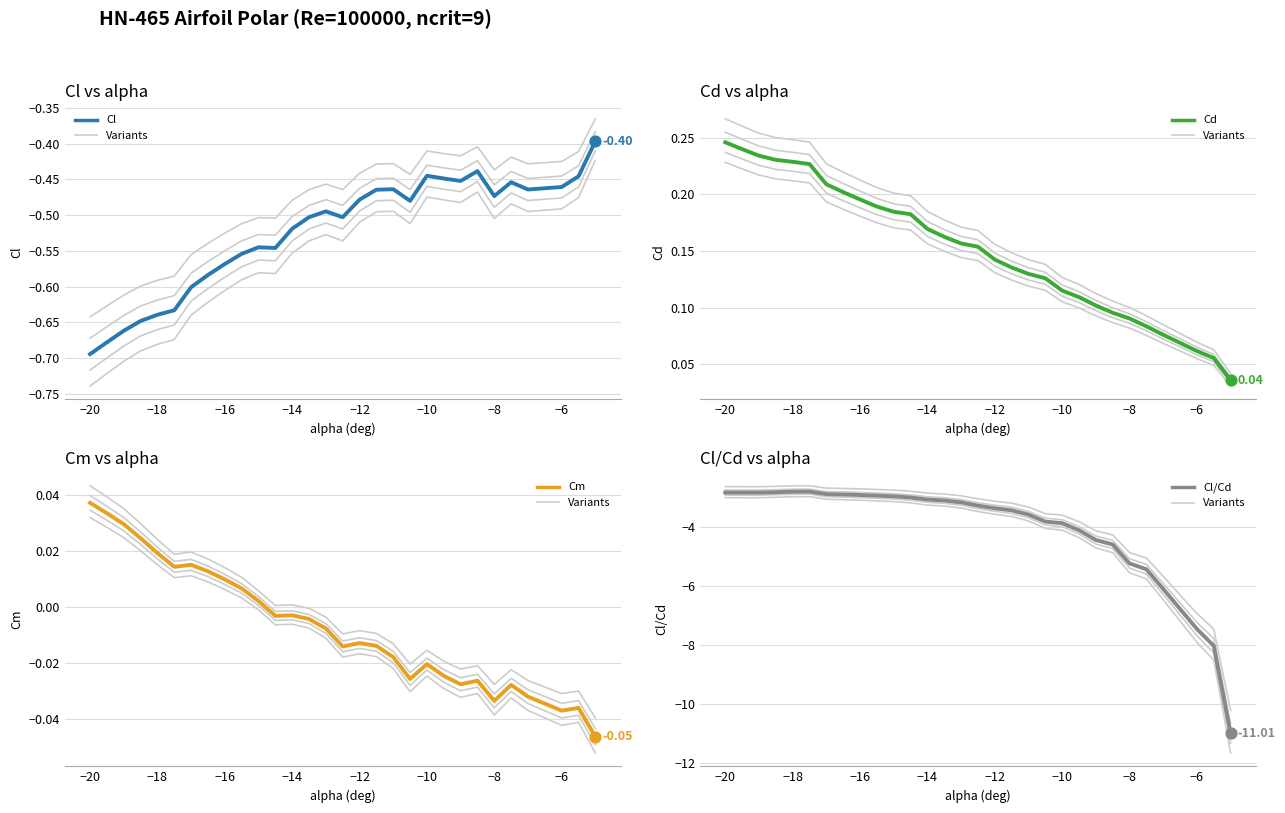

Is the value of Cl/Cd at 23 greater than the value of Cd at 27?

No